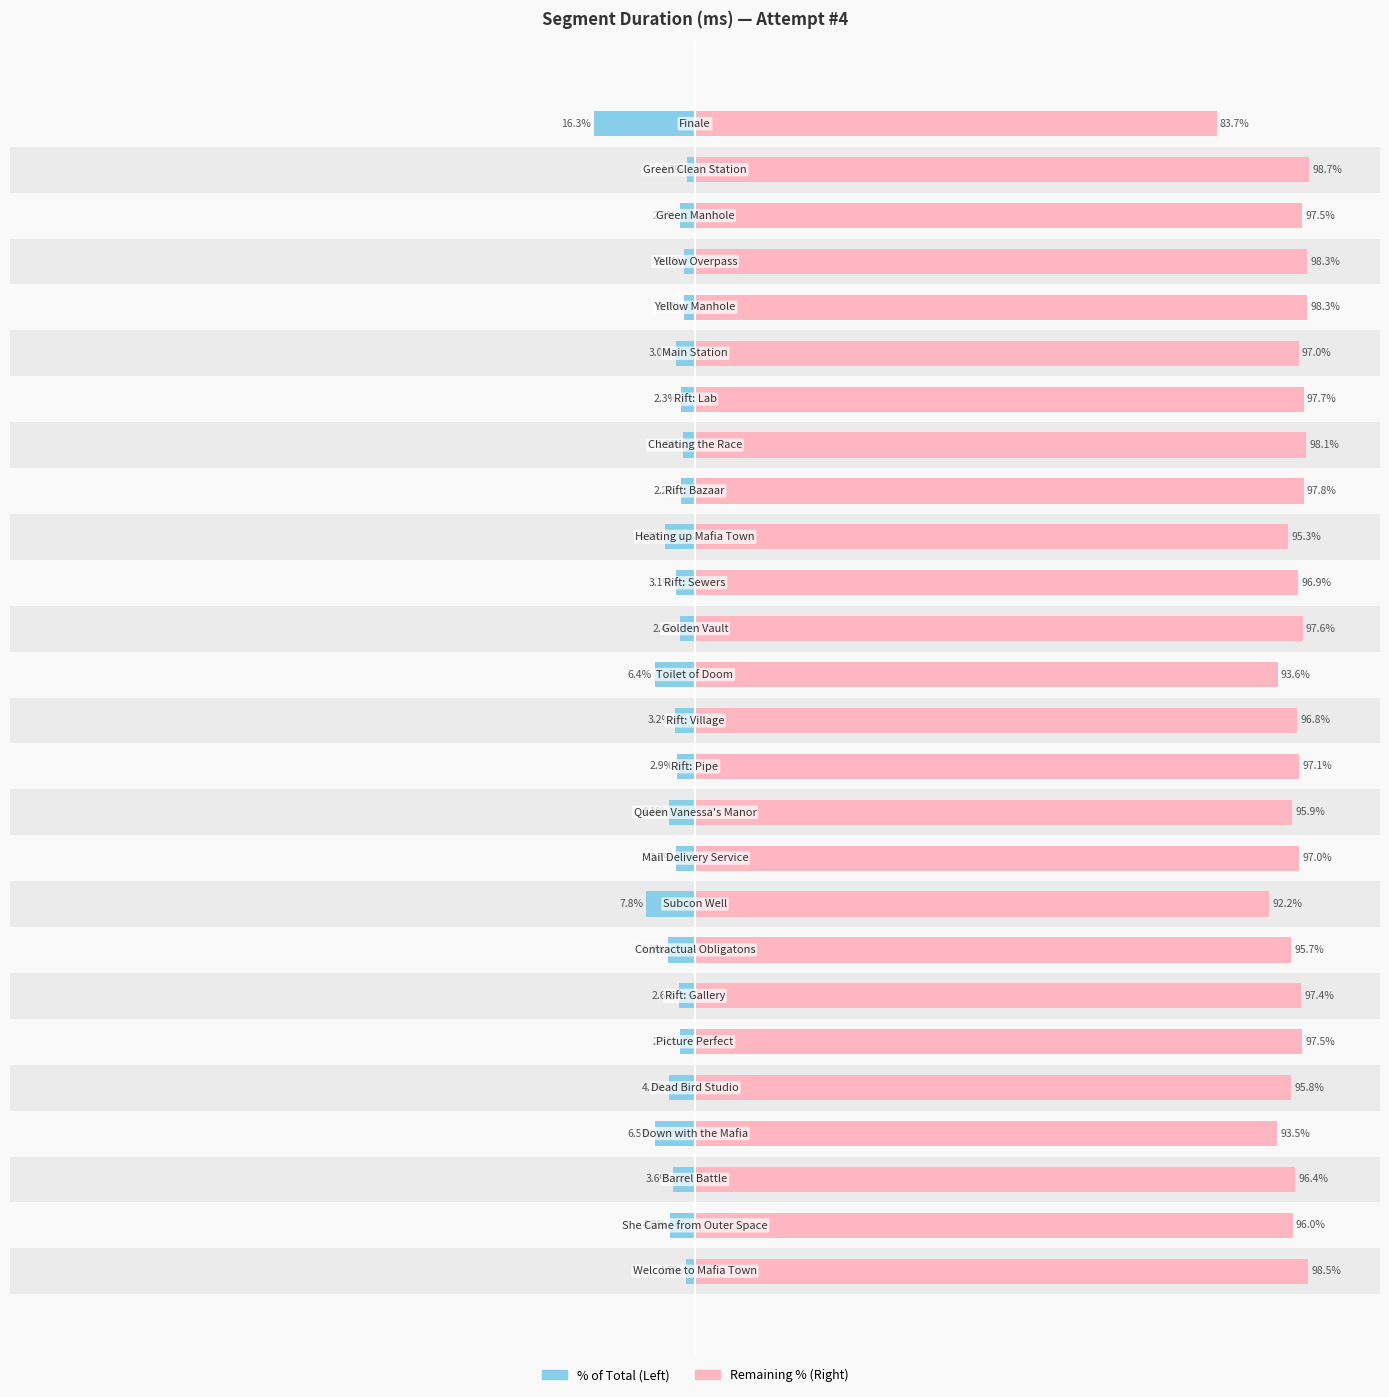

List the labels in order of value, smallest first.

25, 8, 3, 13, 16, 7, 4, 10, 1, 2, 12, 15, 20, 9, 11, 6, 23, 5, 14, 19, 17, 18, 22, 21, 0, 24